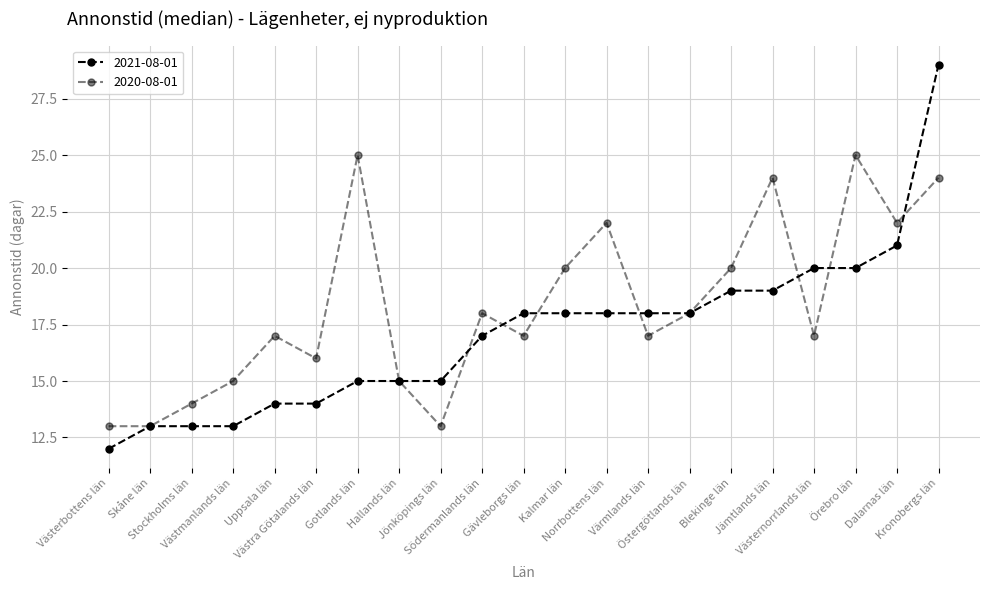

Where is the first local maximum for 2020-08-01?

Uppsala län